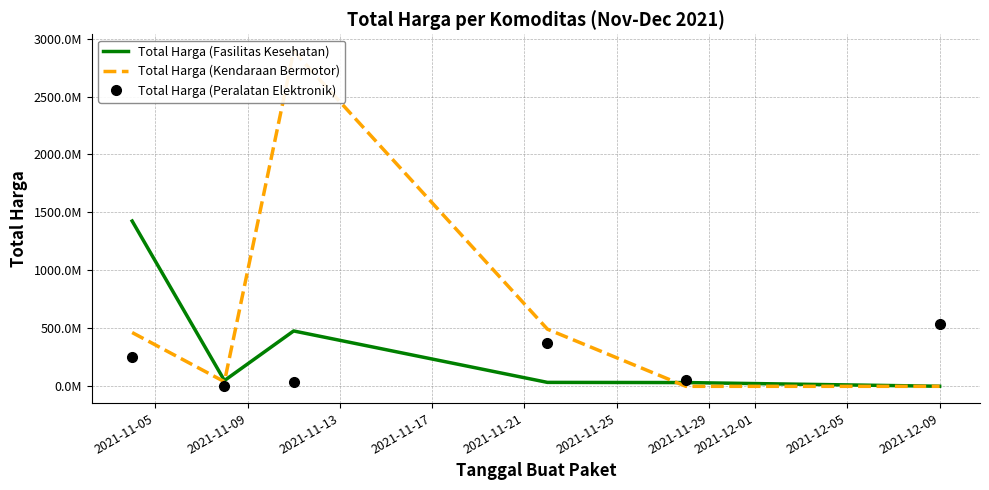

True or false: Total Harga (Fasilitas Kesehatan) has a value of 78340061 at 2021-11-09.

False